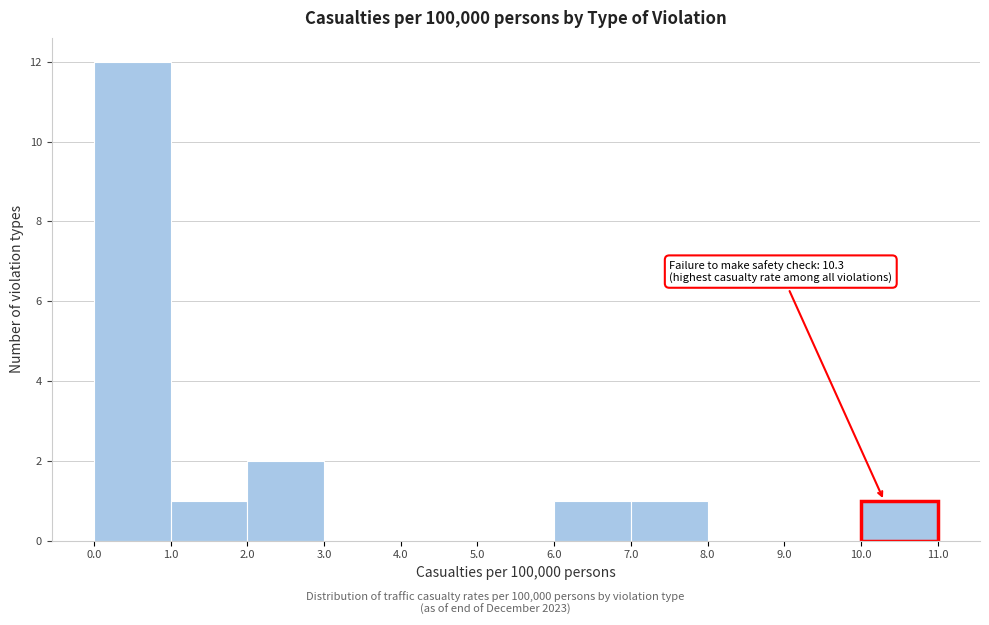

Over which range of the x-axis is the bar tallest?

0.0 to 1.0